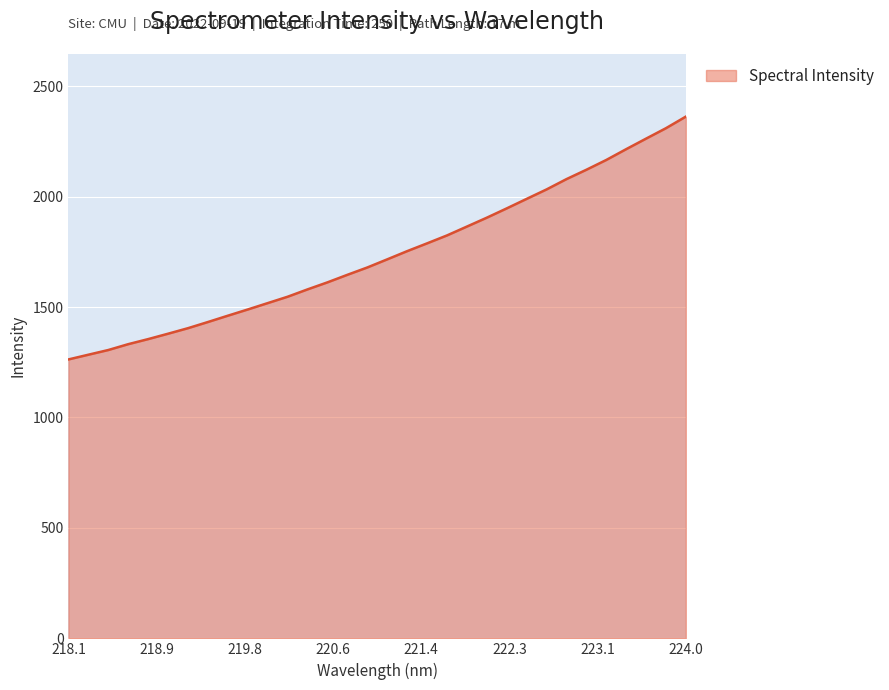

What is the sum of all values?

55618.8